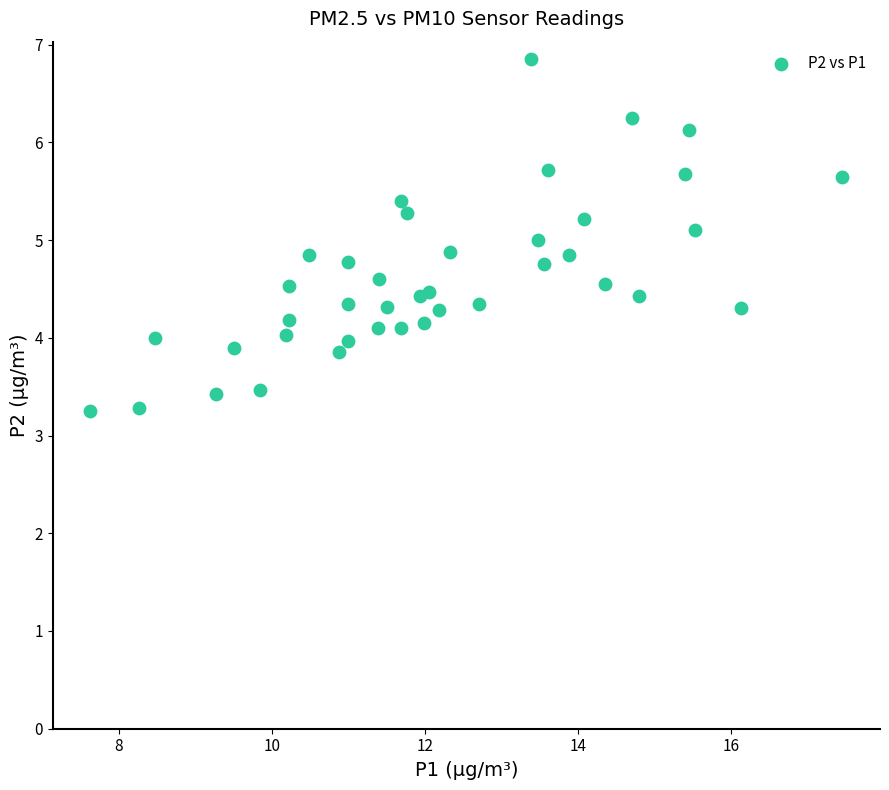

What is the range of X values (max minus min)?

9.8